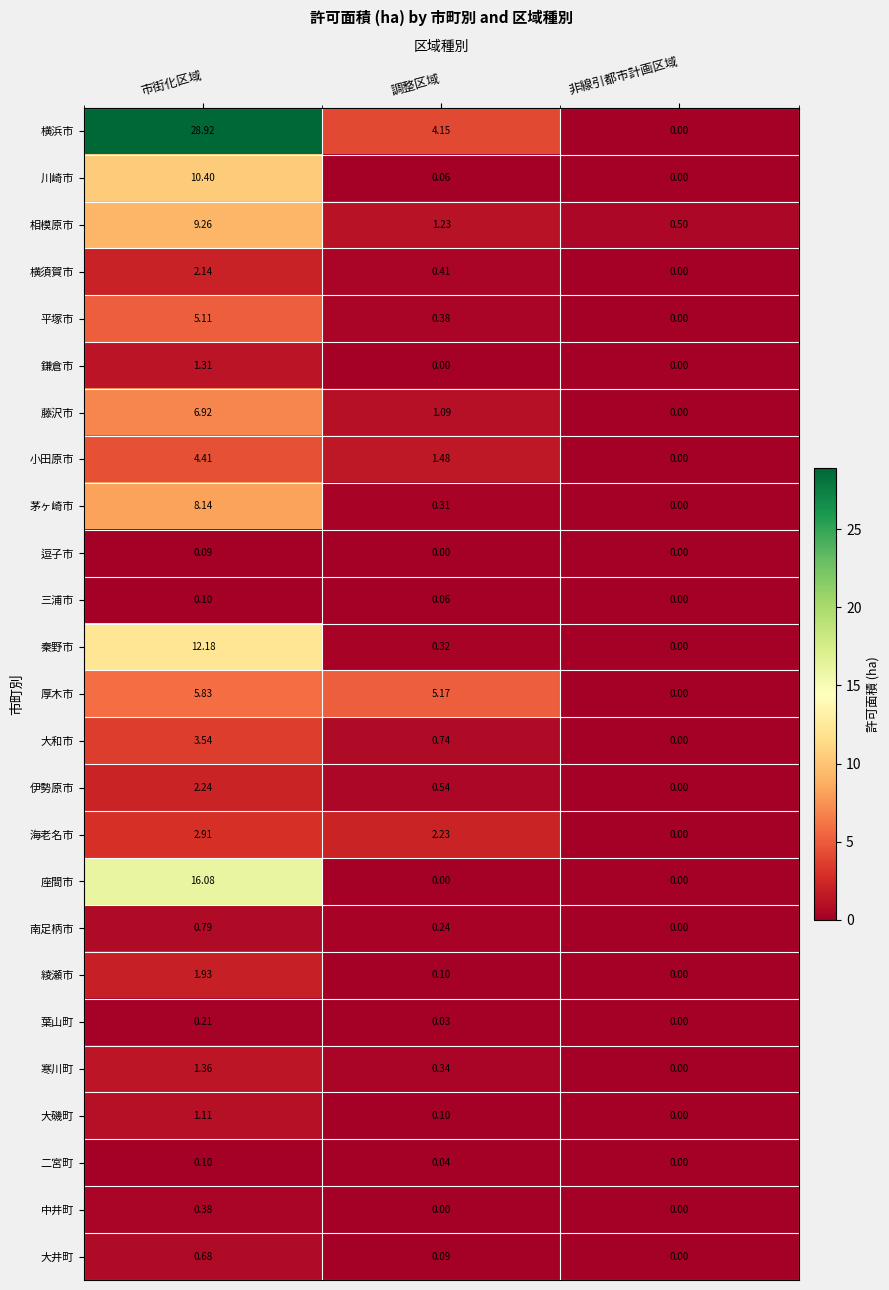

Between 市街化区域 and 調整区域, which series saw the biggest shift?

横浜市